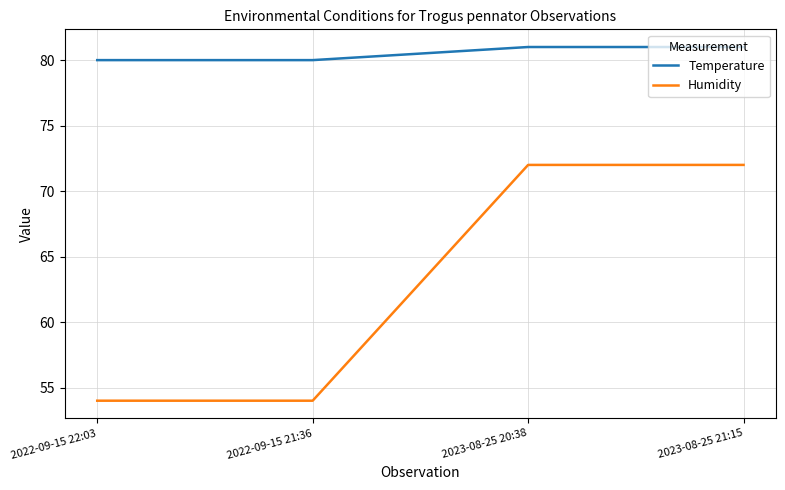

What is the difference between the maximum and minimum values in the Humidity series?

18